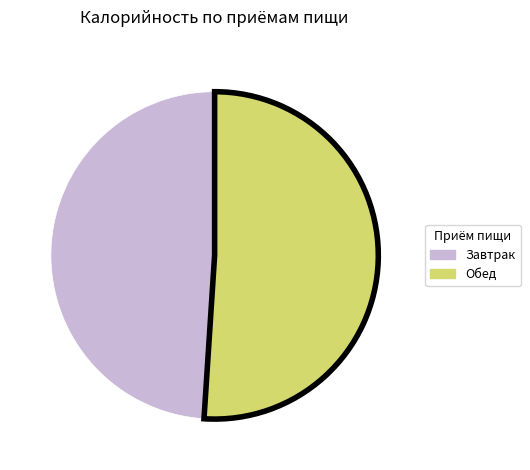

True or false: Завтрак accounts for 49% of the total.

True